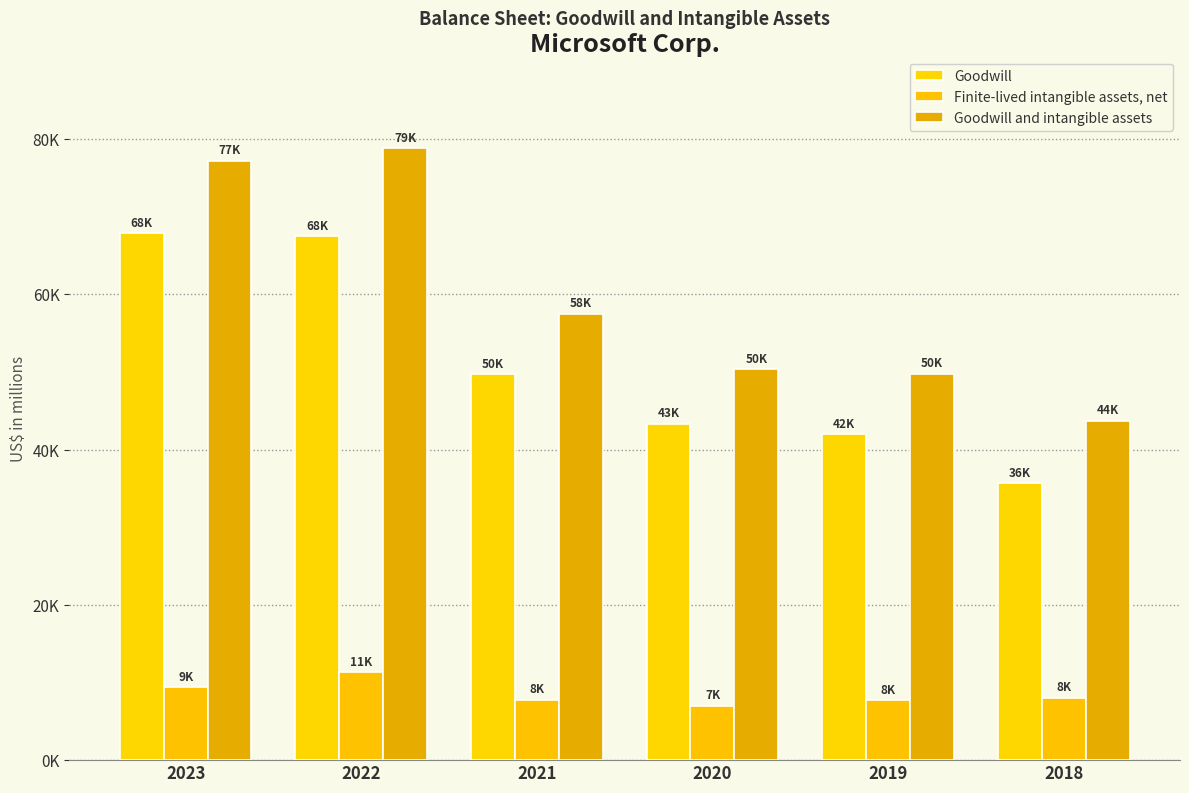

Does the chart contain any negative values?

No